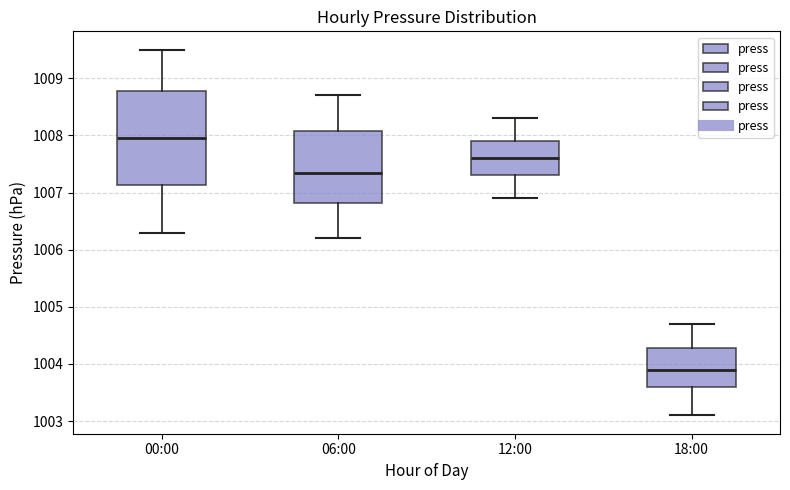

Which box's median line is the lowest?

18:00